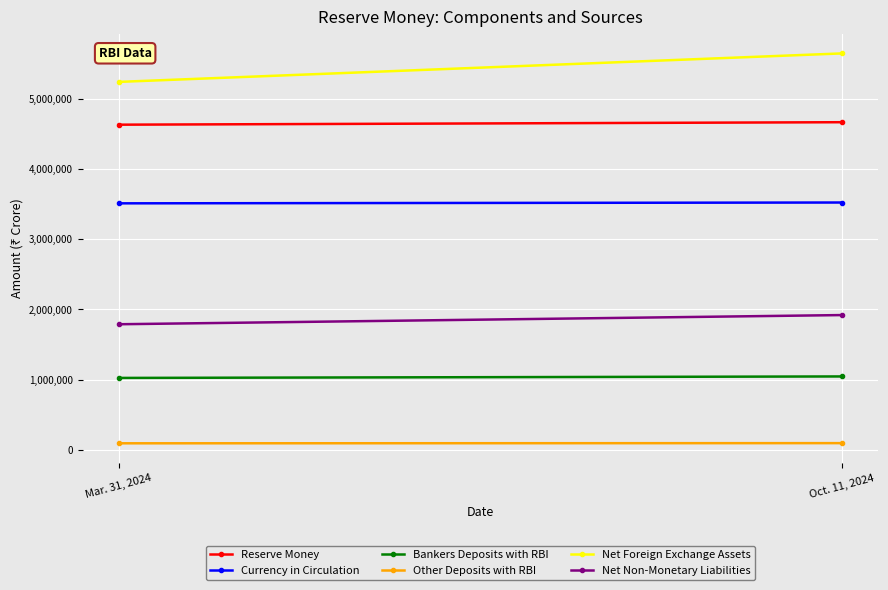

Count the Net Non-Monetary Liabilities values in the range 1789875 to 1920556.

2